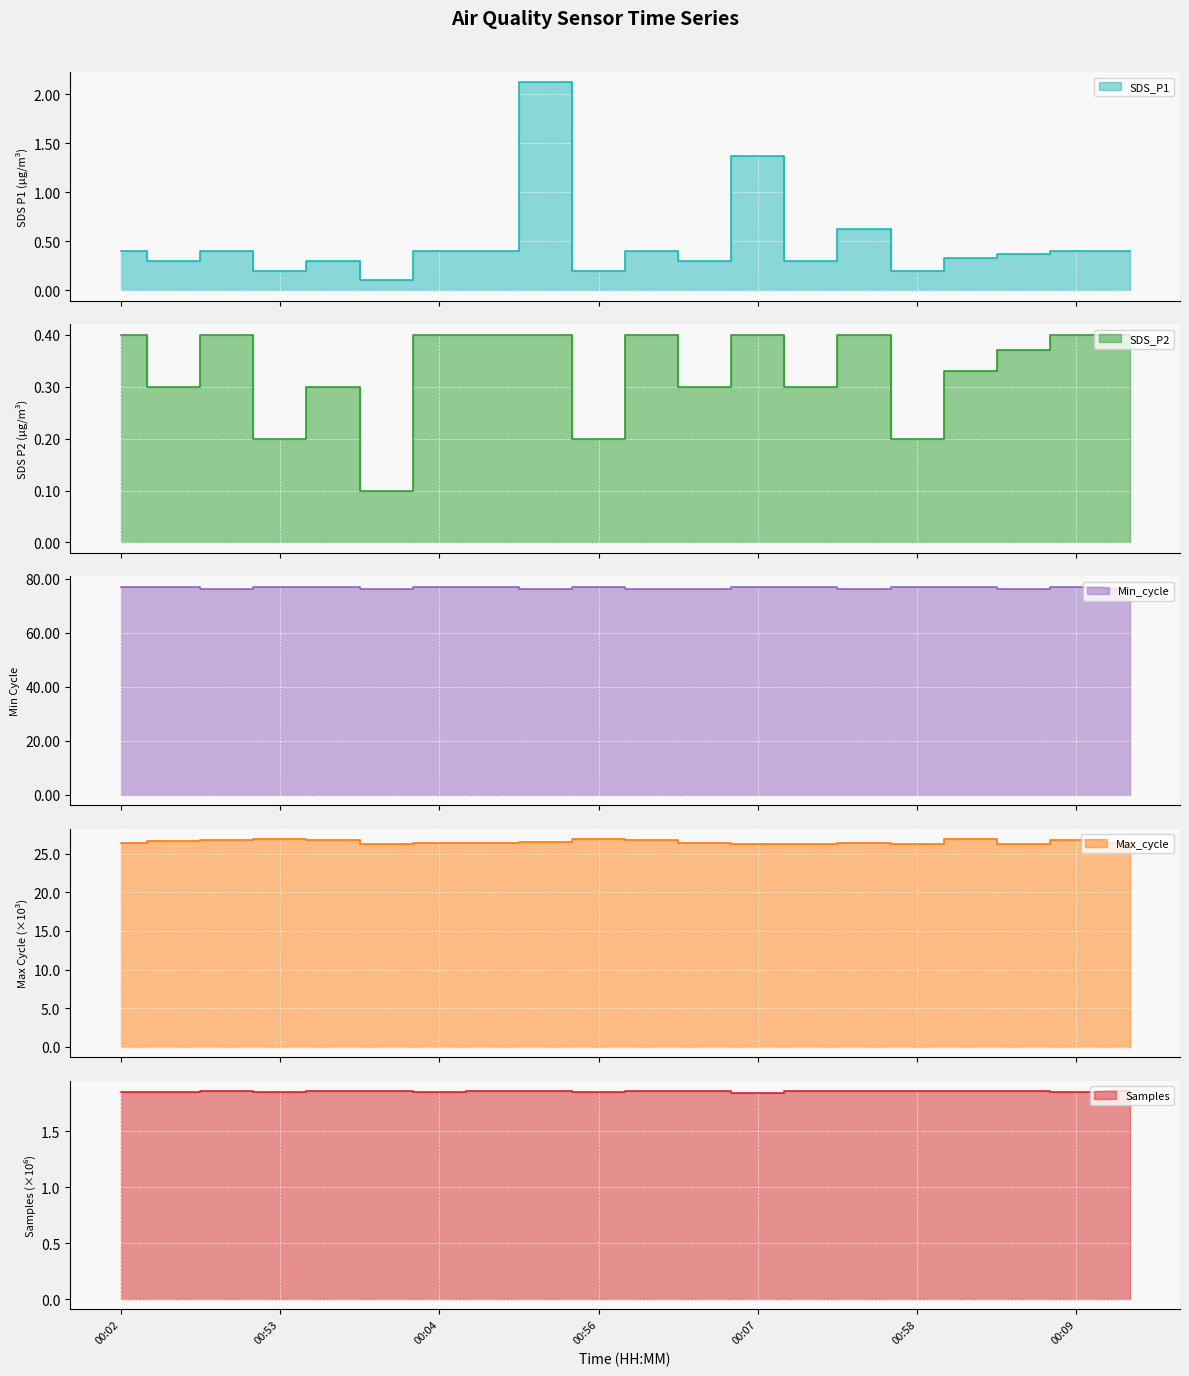

At which category does Min_cycle reach its first local peak?

00:56